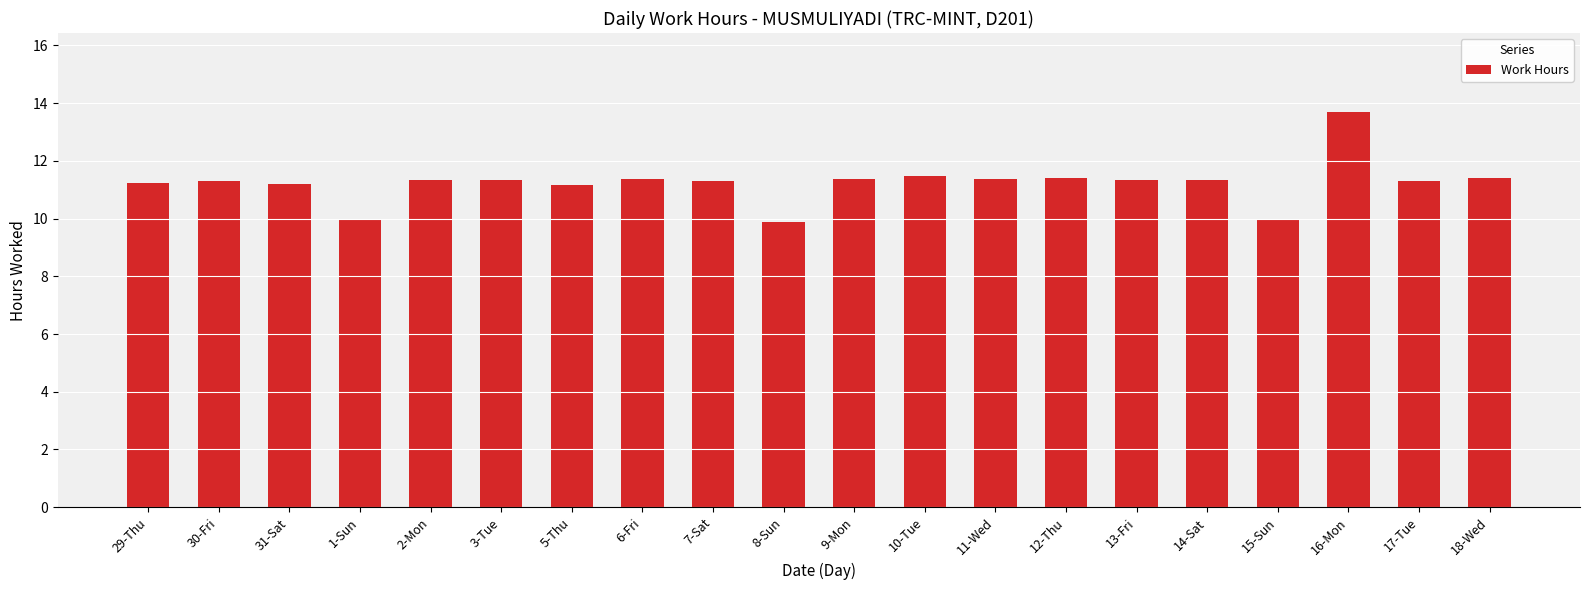

Are the bars horizontal?

No